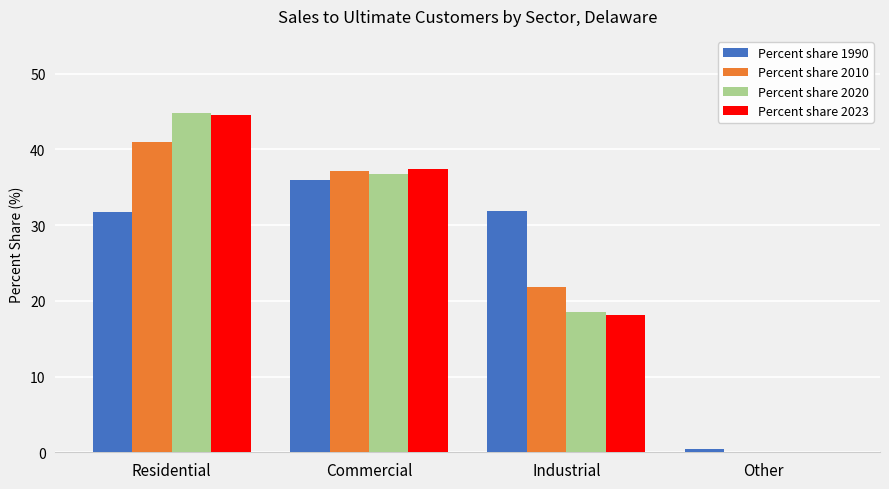

What is the highest value of the Percent share 1990 series?

35.9